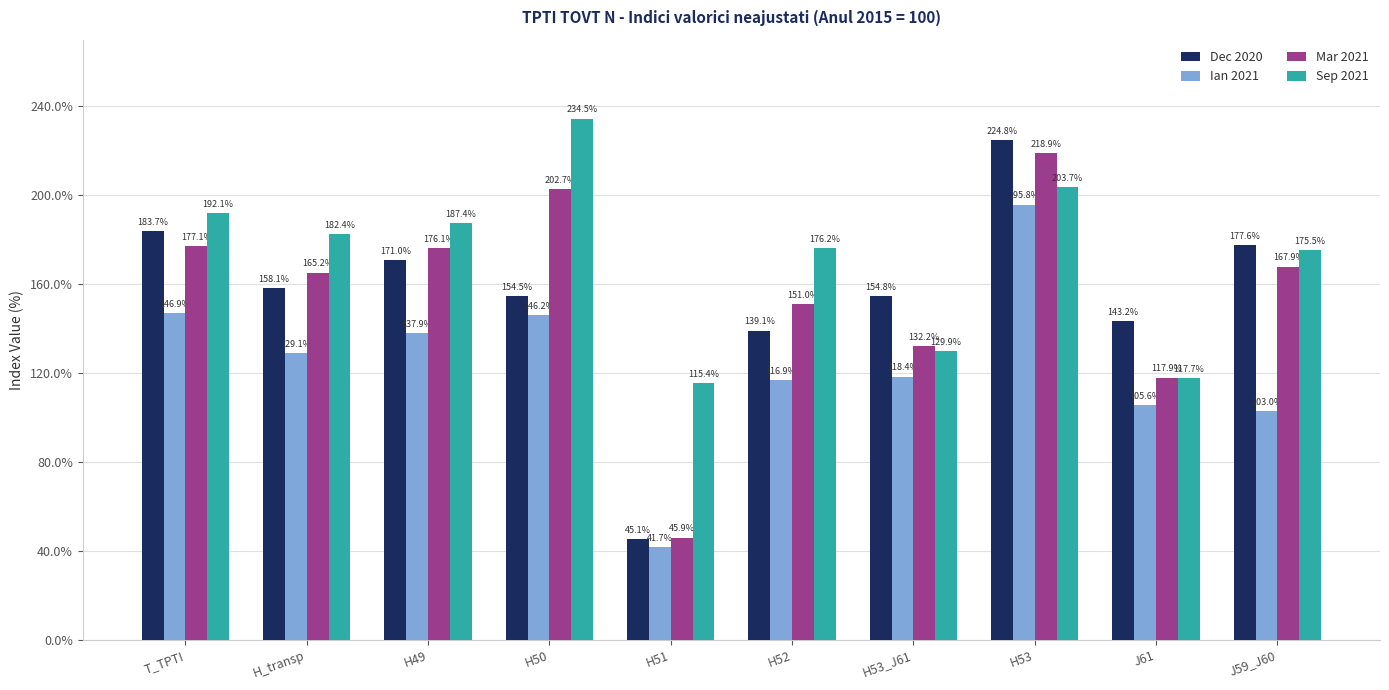

Reading left to right, extract all data points from this chart.

Dec 2020: 183.7	158.1	171.0	154.5	45.1	139.1	154.8	224.8	143.2	177.6
Ian 2021: 146.9	129.1	137.9	146.2	41.7	116.9	118.4	195.8	105.6	103.0
Mar 2021: 177.1	165.2	176.1	202.7	45.9	151.0	132.2	218.9	117.9	167.9
Sep 2021: 192.1	182.4	187.4	234.5	115.4	176.2	129.9	203.7	117.7	175.5